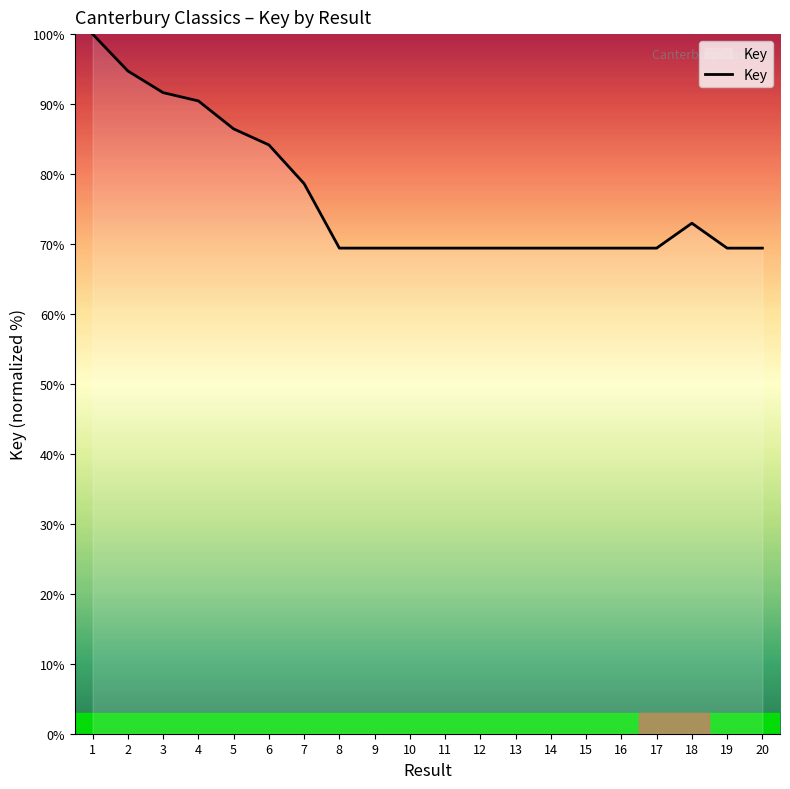

What is the difference between the maximum and second lowest values?

30.6